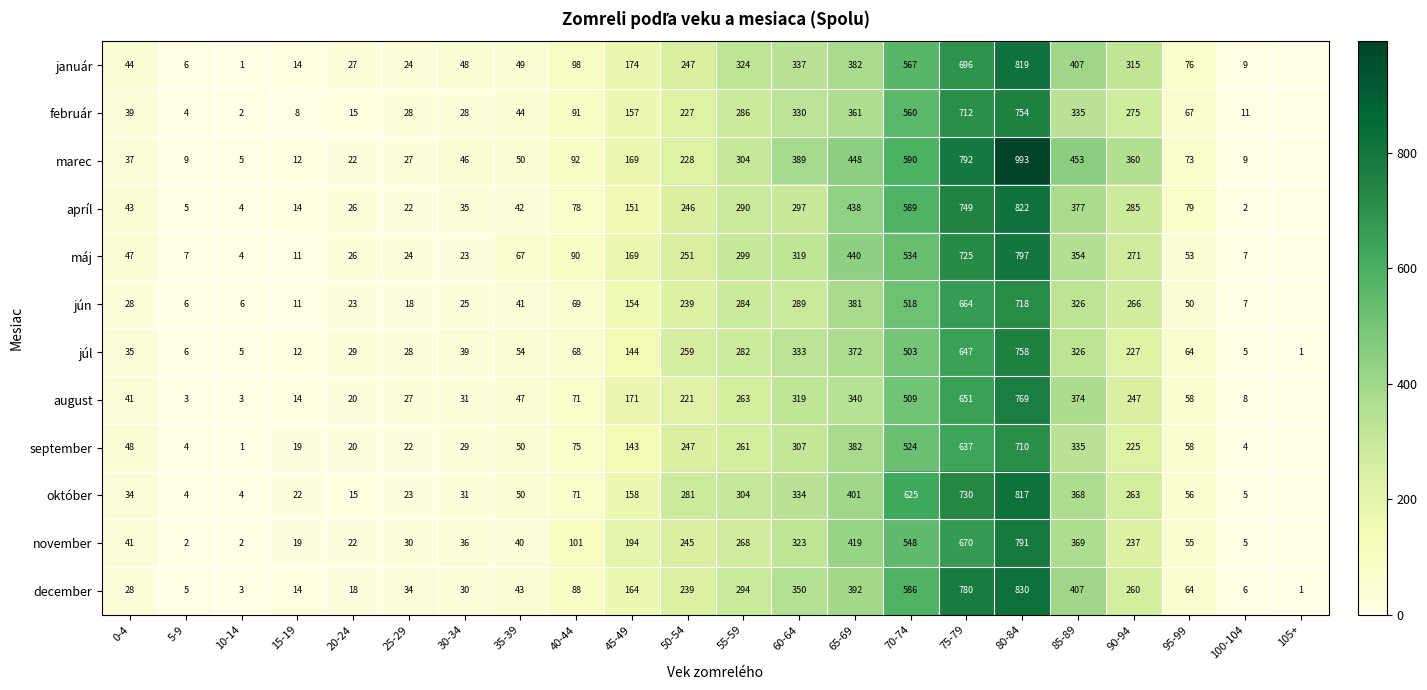

Is the value of apríl at 80-84 greater than the value of október at 55-59?

Yes